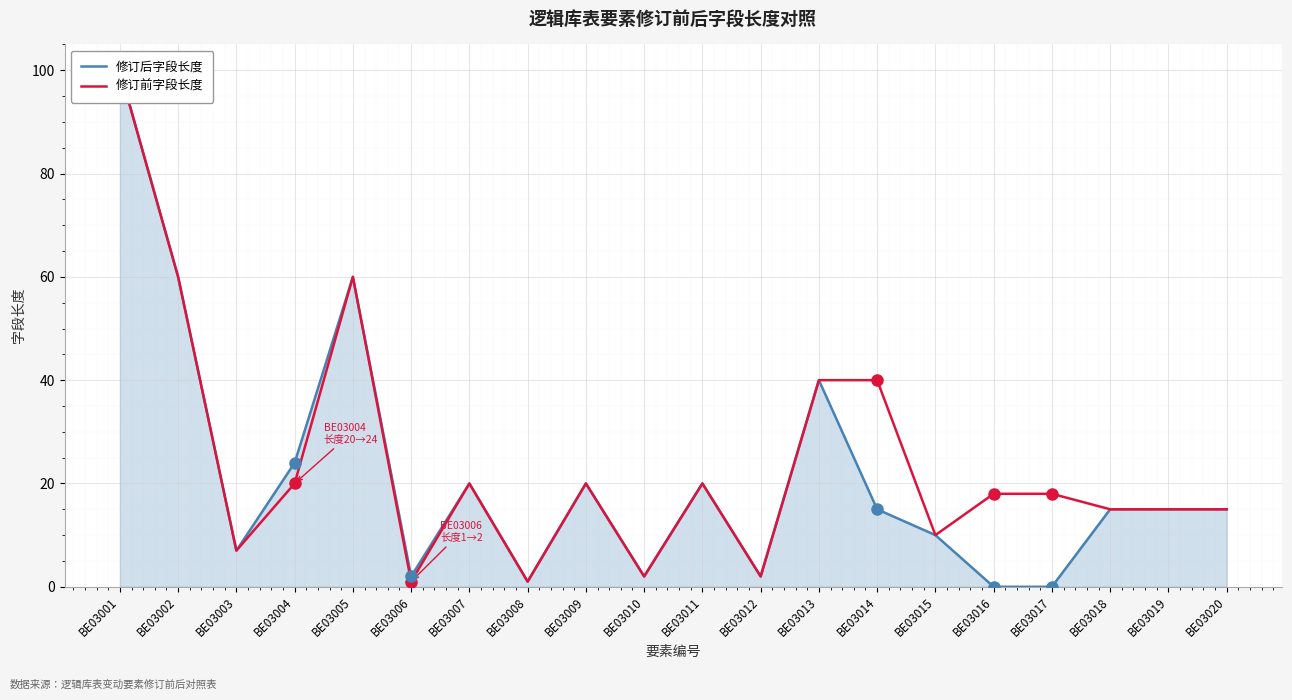

Where is the first local maximum for 修订后字段长度?

BE03005